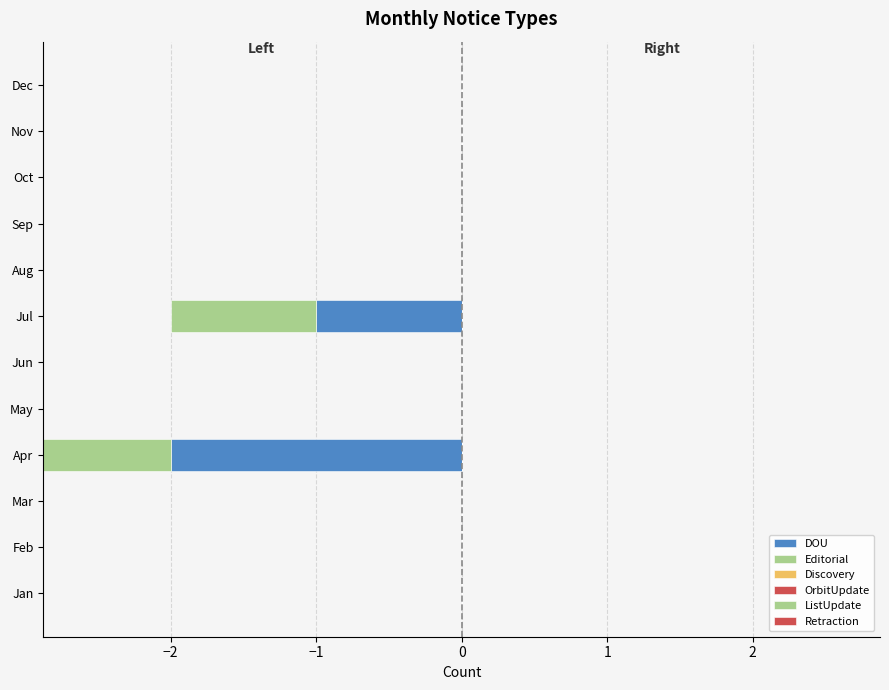

What is the total value across all series at −3?

2.8